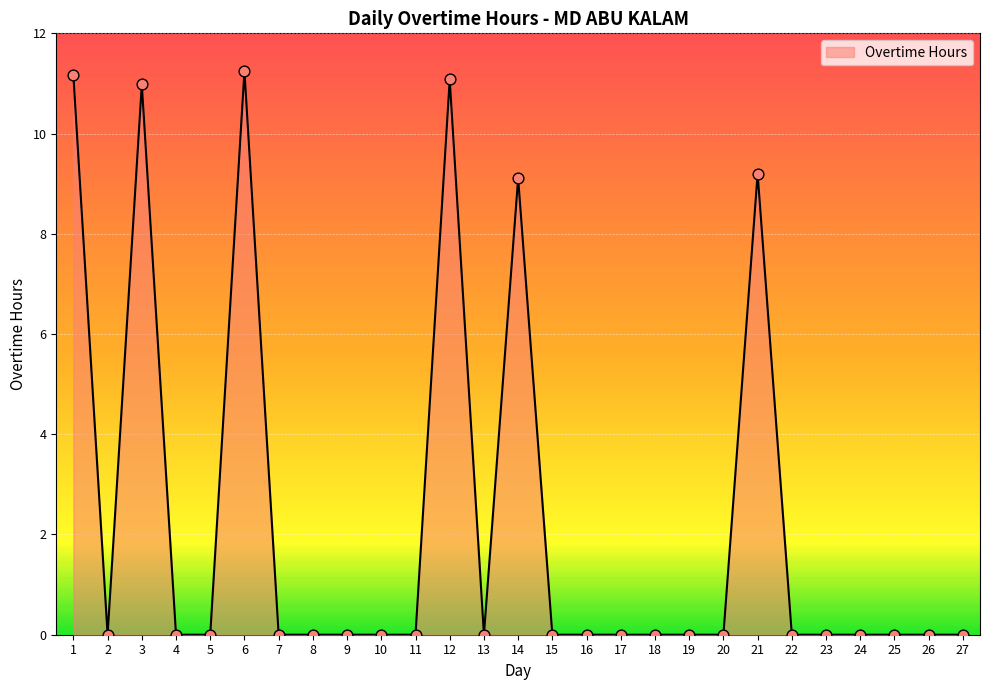

Between 25 and 3, which is larger?

3